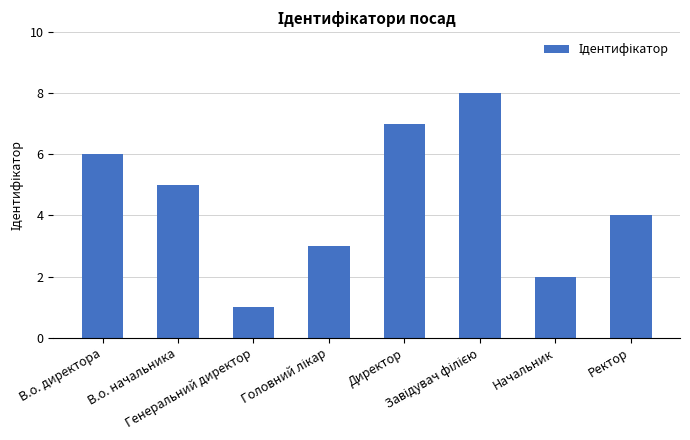

Does the chart contain stacked bars?

No